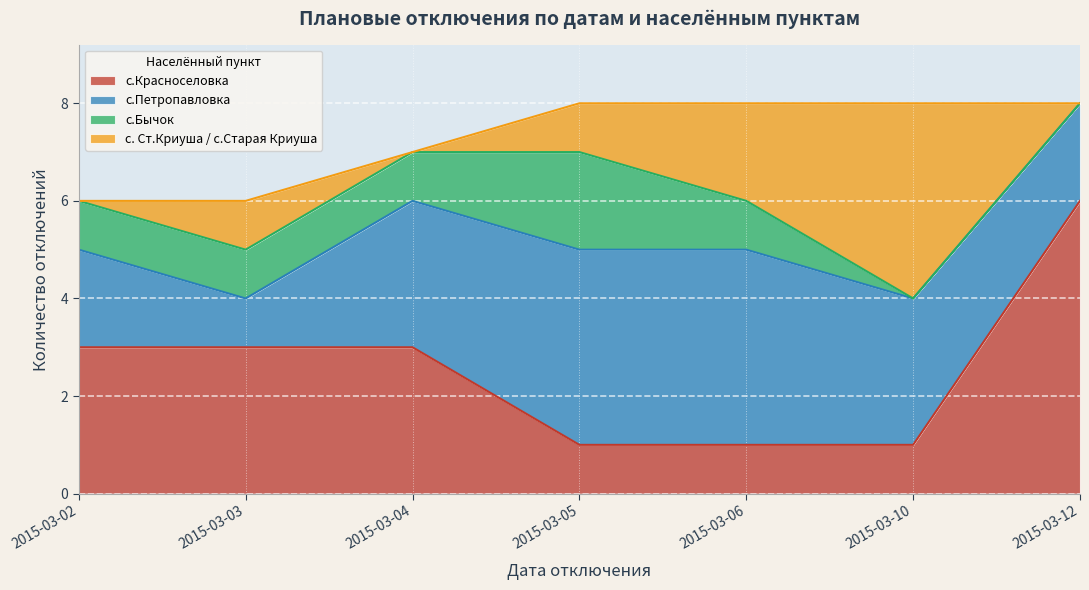

True or false: с.Петропавловка has more than 1 points higher than both neighbors.

False